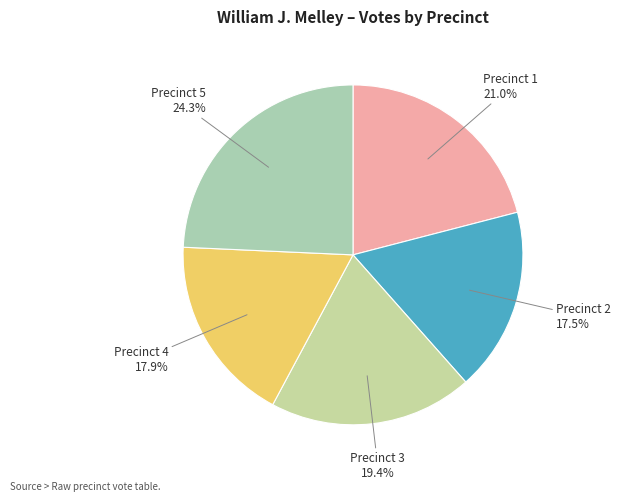

What is the ratio of the value at Precinct 2 to the value at Precinct 1?

0.8